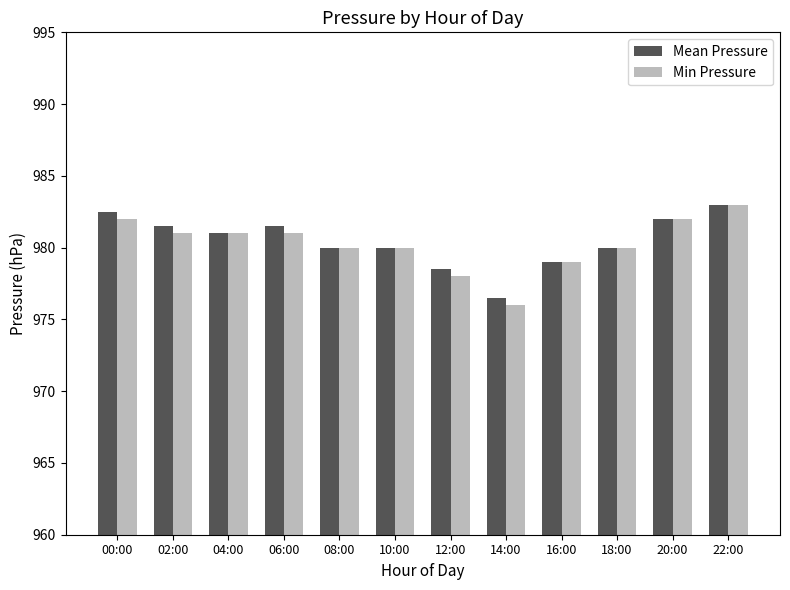

What is the difference between the maximum and minimum values in the Min Pressure series?

7.0